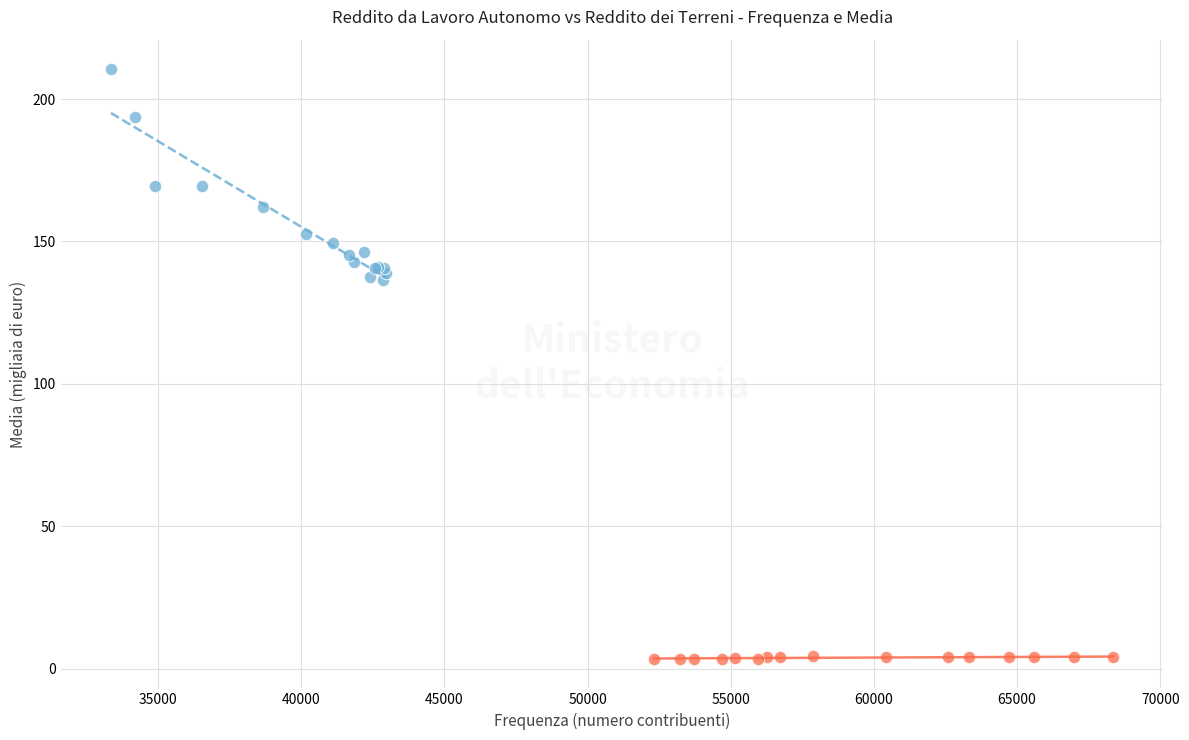

Which series has the largest Y range (max minus min)?

Reddito da lavoro autonomo